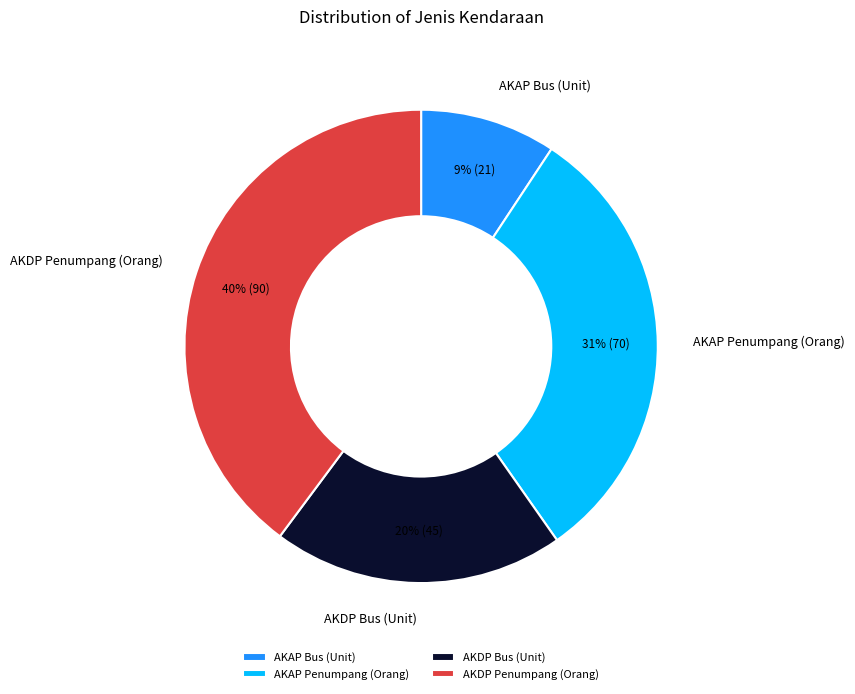

To the nearest percent, what is the difference between the largest and smallest slice percentages?

31%